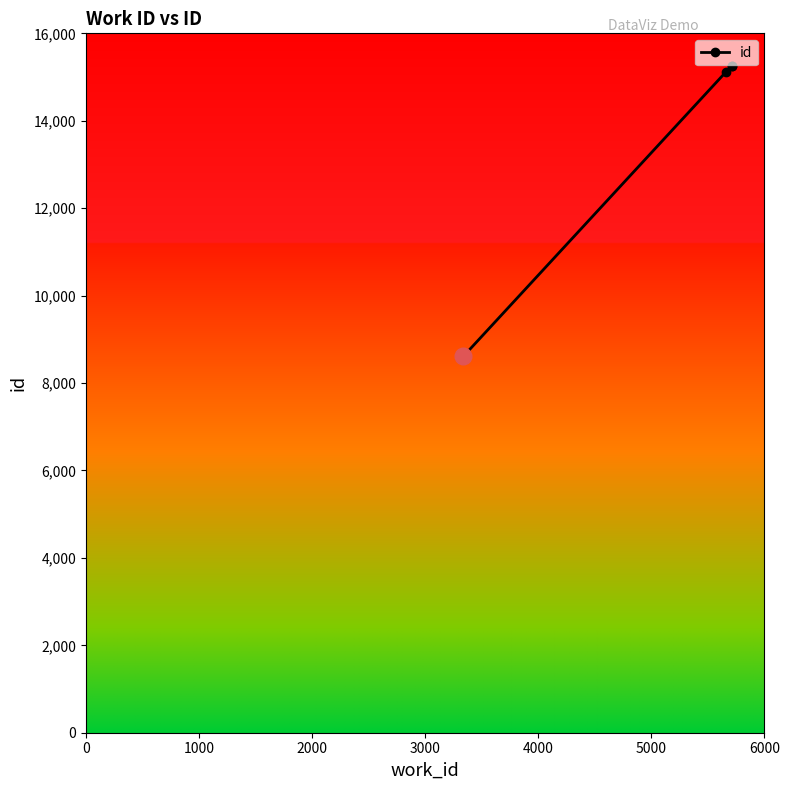

How many distinct data groups are displayed?

1